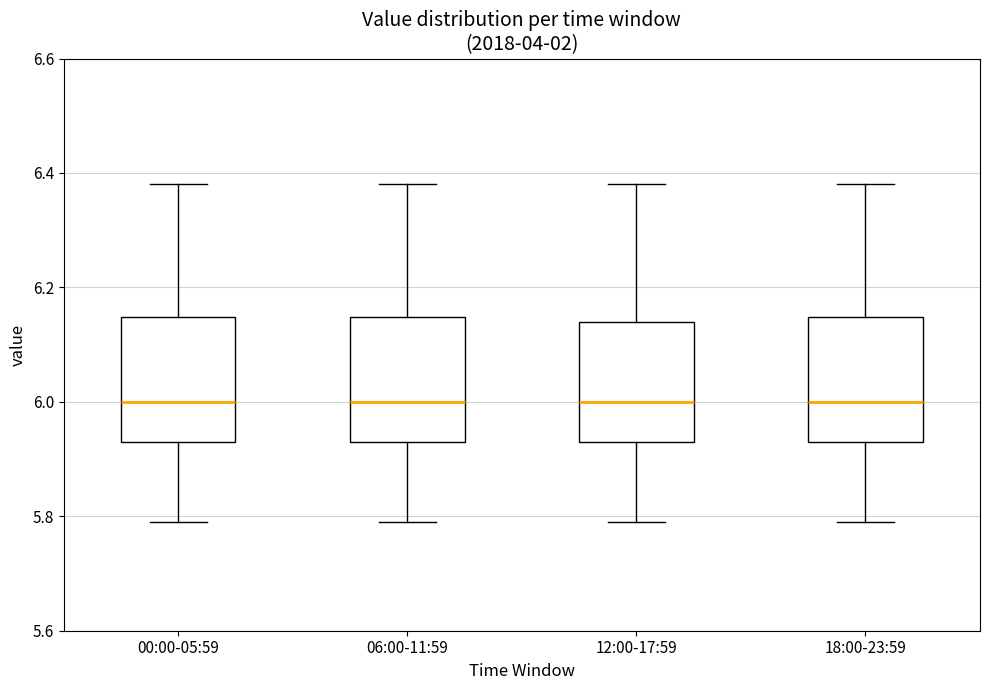

Reading left to right, read every box against the y-axis: the position of its median line, the range the box covers, and the ends of its whiskers. The values are not printed on the chart, so give them approximately, as read against the axis.

00:00-05:59: median 6.00, box 5.94 to 6.14, whiskers 5.80 to 6.38
06:00-11:59: median 6.00, box 5.94 to 6.14, whiskers 5.80 to 6.38
12:00-17:59: median 6.00, box 5.94 to 6.14, whiskers 5.80 to 6.38
18:00-23:59: median 6.00, box 5.94 to 6.14, whiskers 5.80 to 6.38